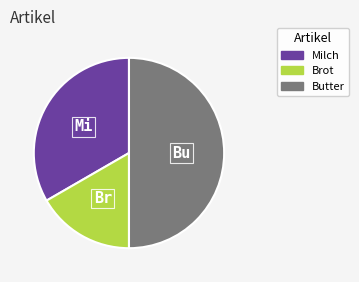

Is Milch the majority of the pie?

No